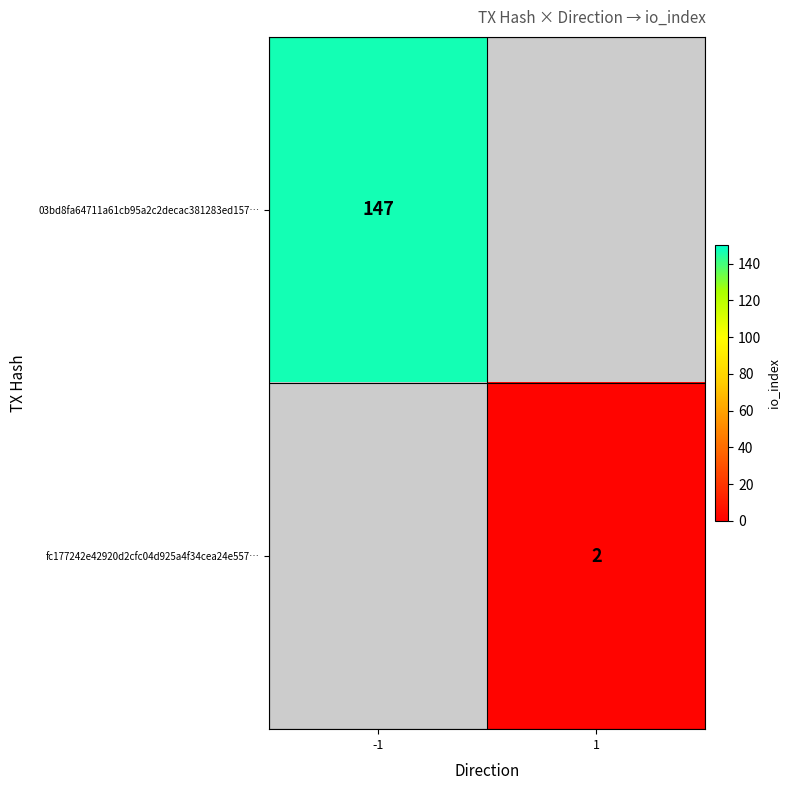

Which label corresponds to the smallest value in the chart?

1